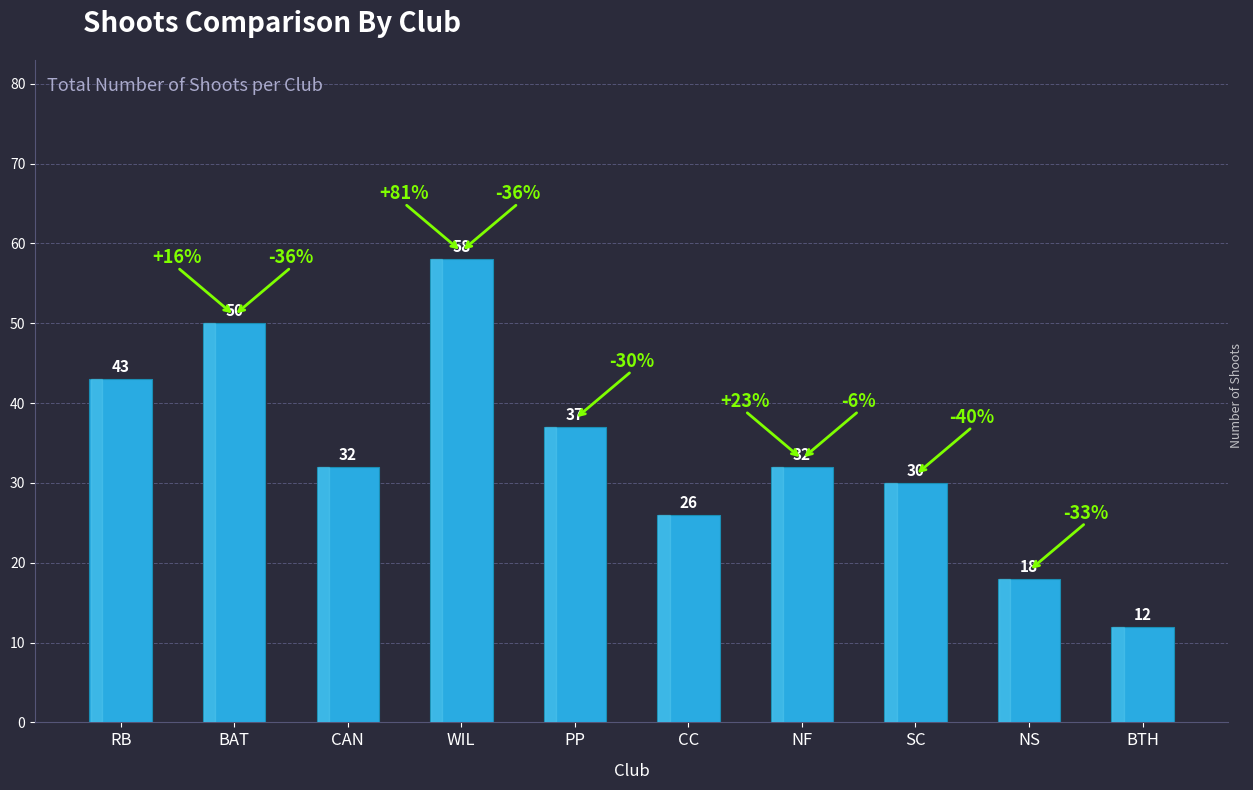

Is it true that the value at BAT is 50?

True